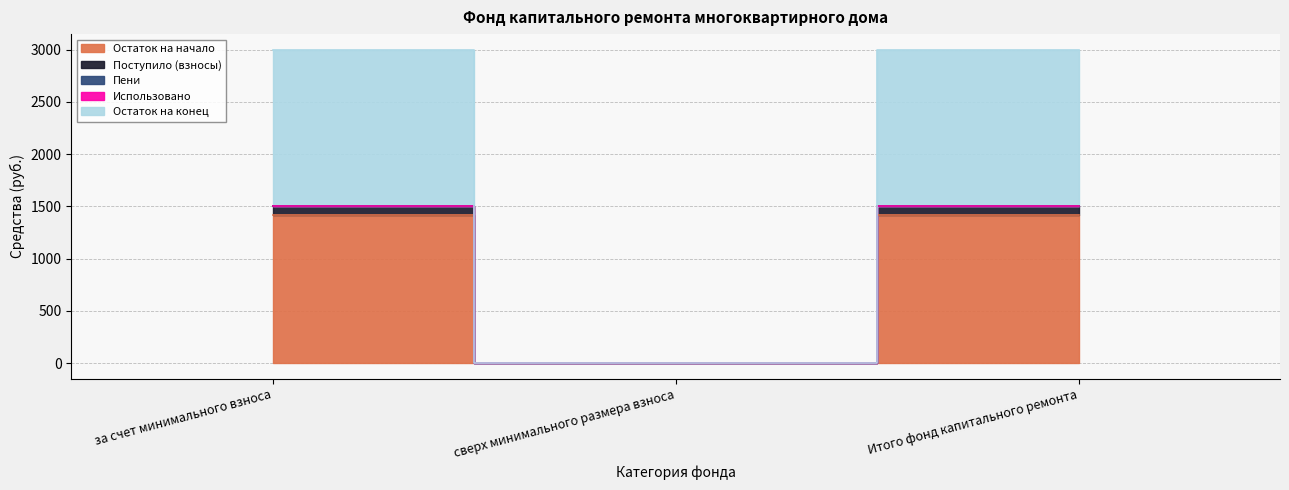

At which label does Остаток на конец first exceed 1499?

за счет минимального взноса